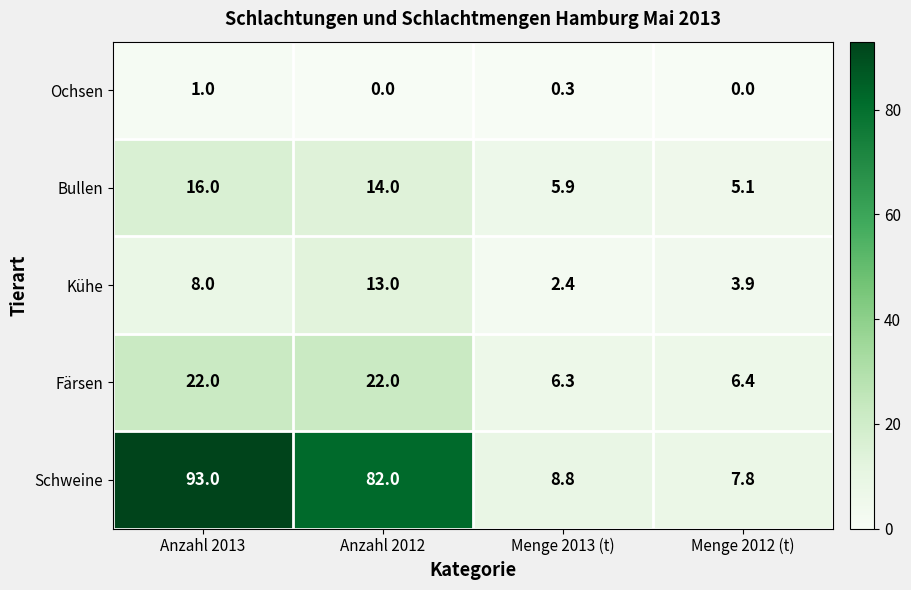

At Anzahl 2012, list the series in order from largest to smallest.

Schweine, Färsen, Bullen, Kühe, Ochsen